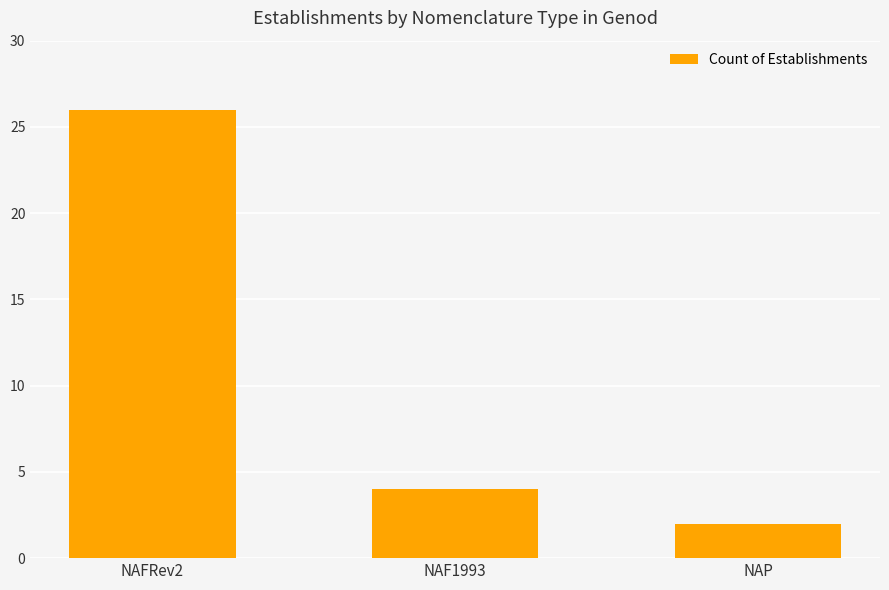

What is the difference between the second highest and minimum values?

2